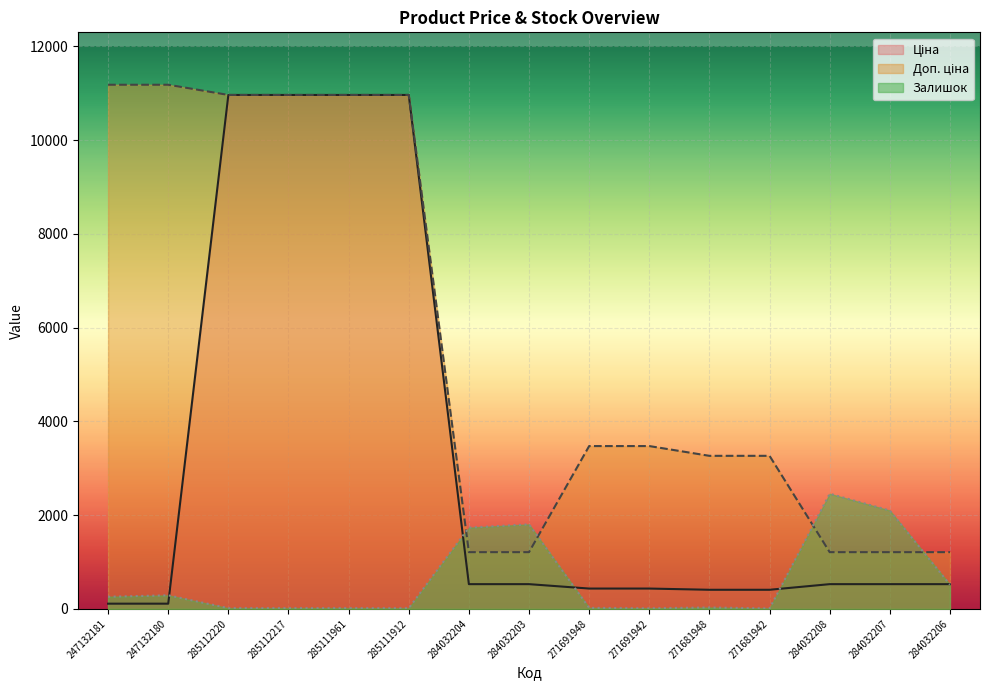

What is the difference between the maximum and minimum values in the Залишок series?

2447.0